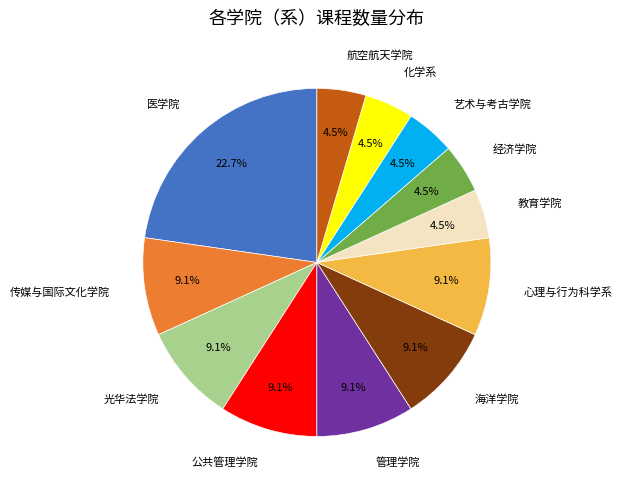

Is there any slice that represents more than half of the pie?

No